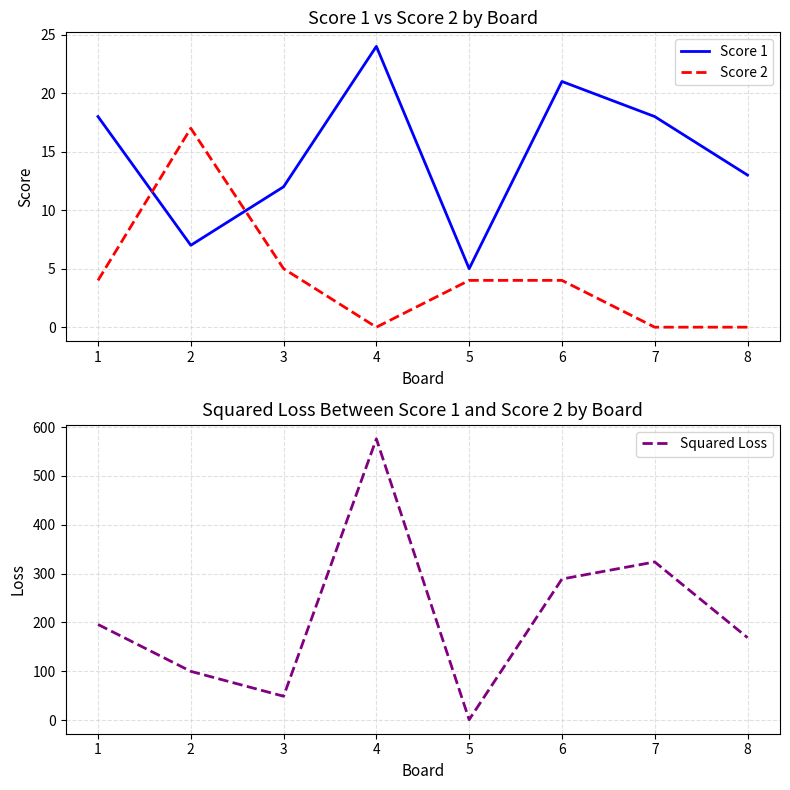

At which category is the sum across all series the highest?

4